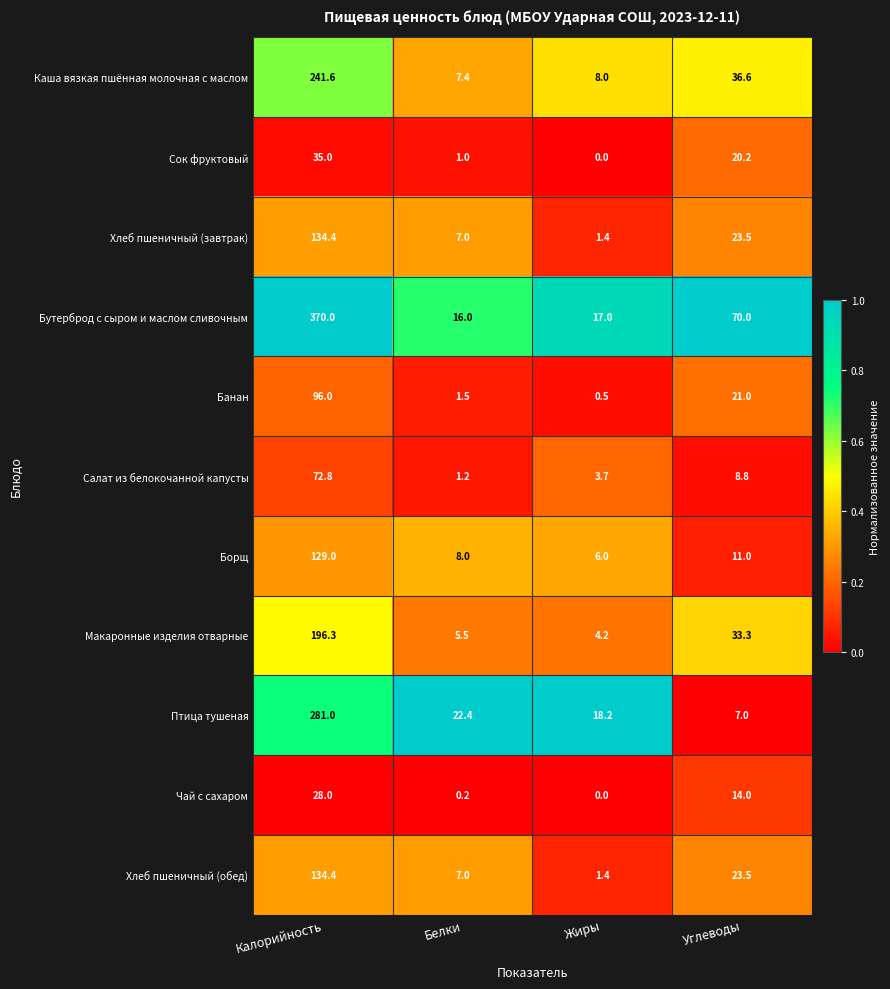

What is the difference between the highest and lowest values at Углеводы?

63.0